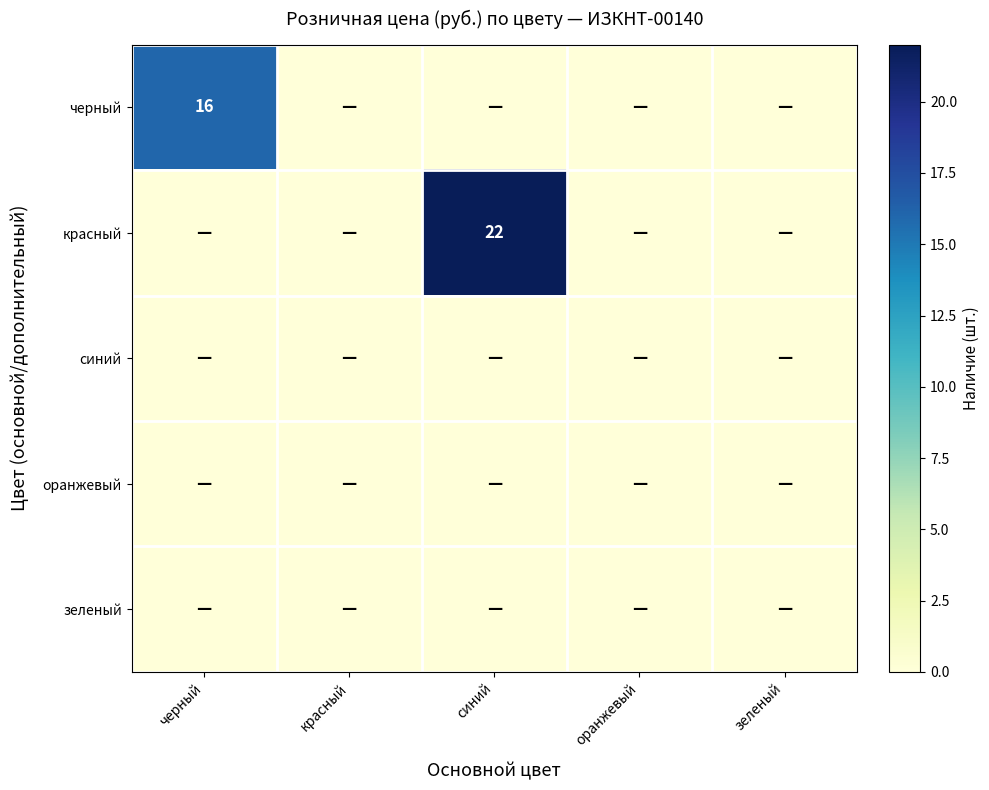

True or false: красный has a value of 22 at синий.

True